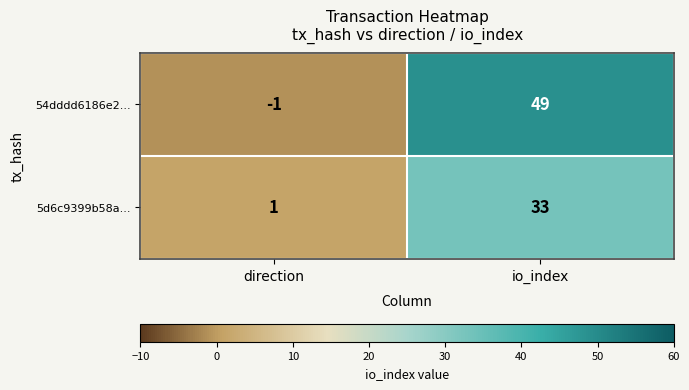

Rank the series by their maximum value, from highest to lowest.

54dddd6186e2..., 5d6c9399b58a...